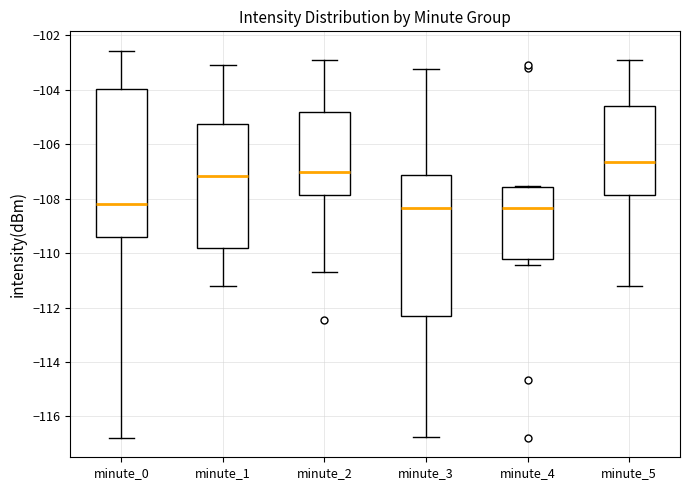

Comparing the boxes themselves (not the whiskers), which one is the tallest?

minute_0